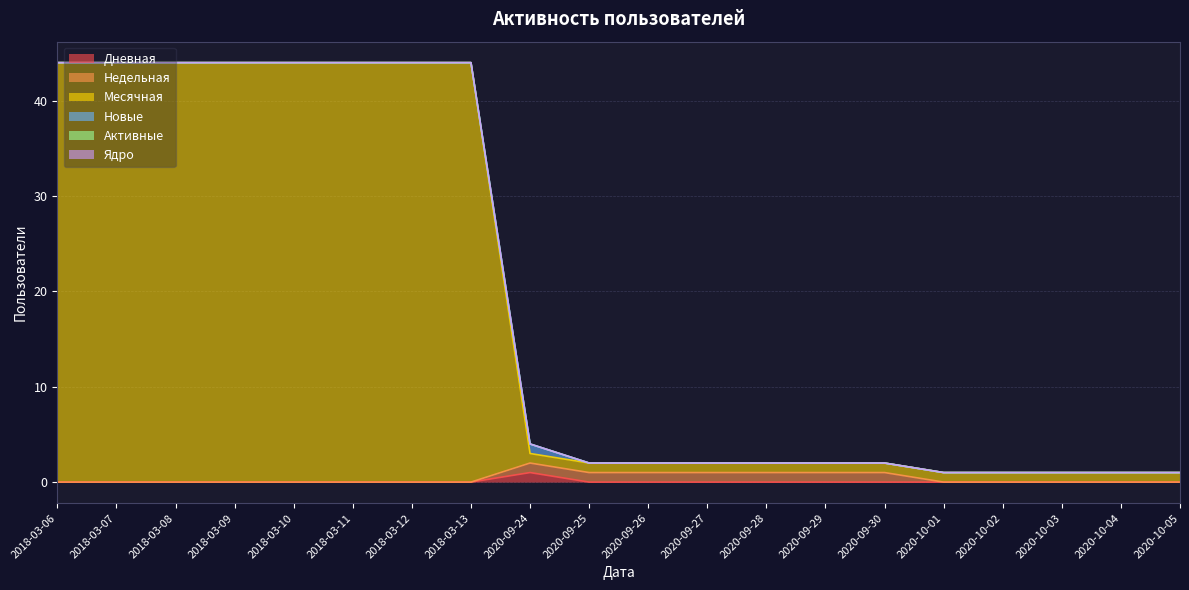

How many interior local peaks does the Новые series have?

1